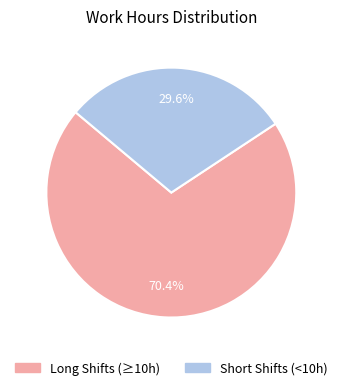

How many slices are in this pie chart?

2